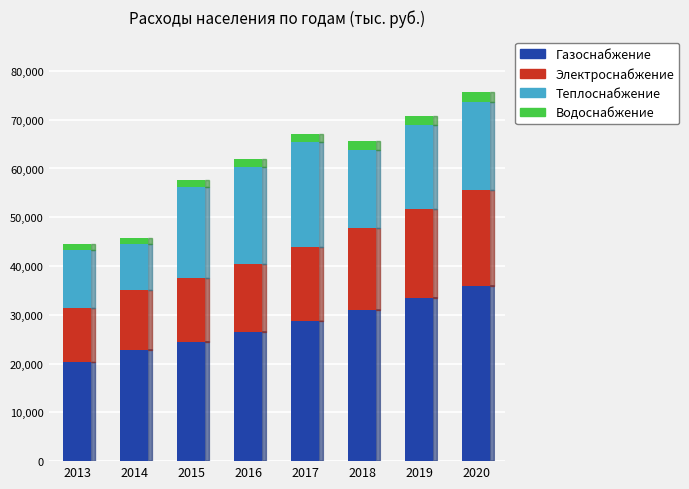

Which category has the lowest value in the Газоснабжение series?

2013